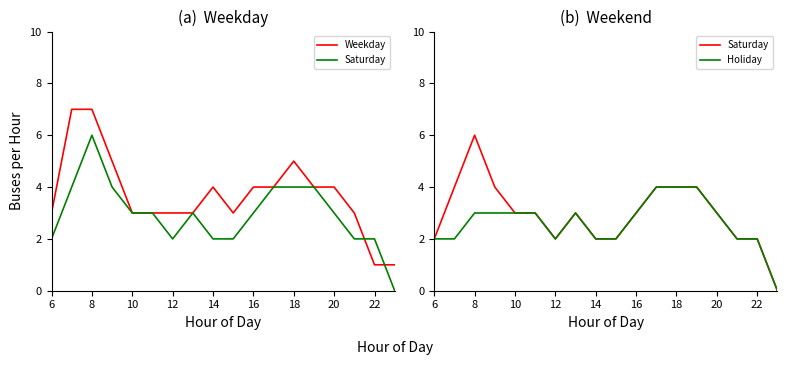

How many lines are shown in the chart?

3